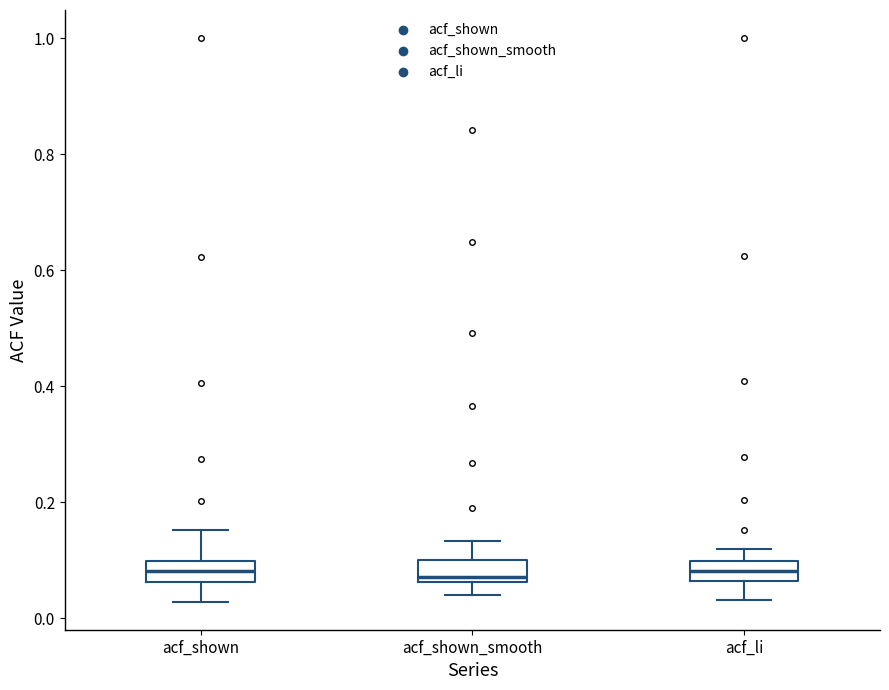

Reading left to right, read every box against the y-axis: the position of its median line, the range the box covers, and the ends of its whiskers. The values are not printed on the chart, so give them approximately, as read against the axis.

acf_shown: median 0.08, box 0.06 to 0.10, whiskers 0.02 to 0.16
acf_shown_smooth: median 0.08, box 0.06 to 0.10, whiskers 0.04 to 0.14
acf_li: median 0.08, box 0.06 to 0.10, whiskers 0.04 to 0.12